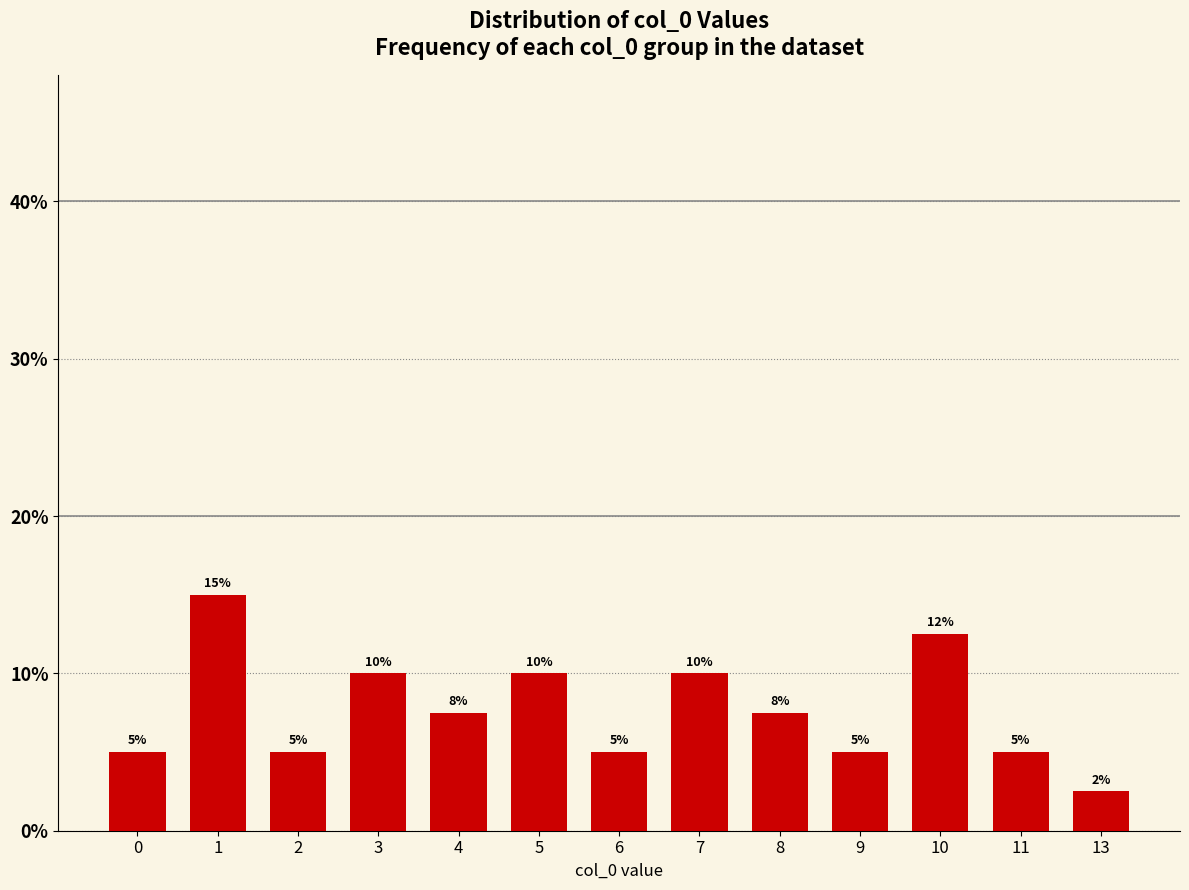

What value does the data have at 9?

0.1